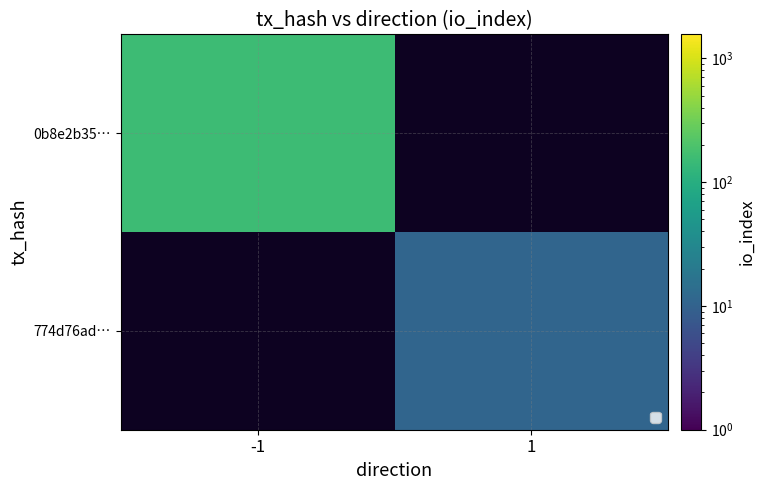

What is the difference between the highest and lowest values at 1?

11